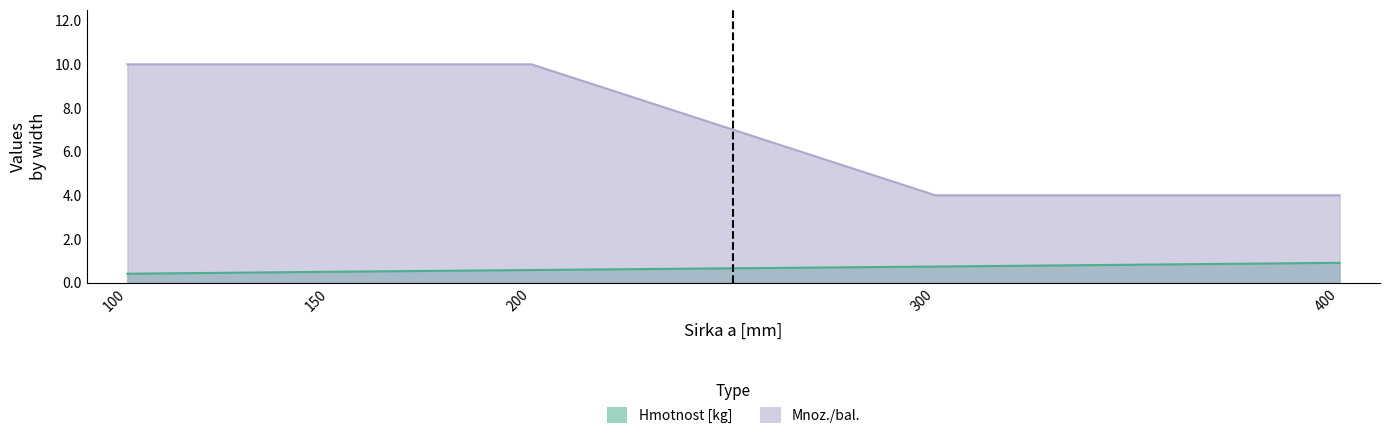

At how many categories does at least one series exceed 1?

5